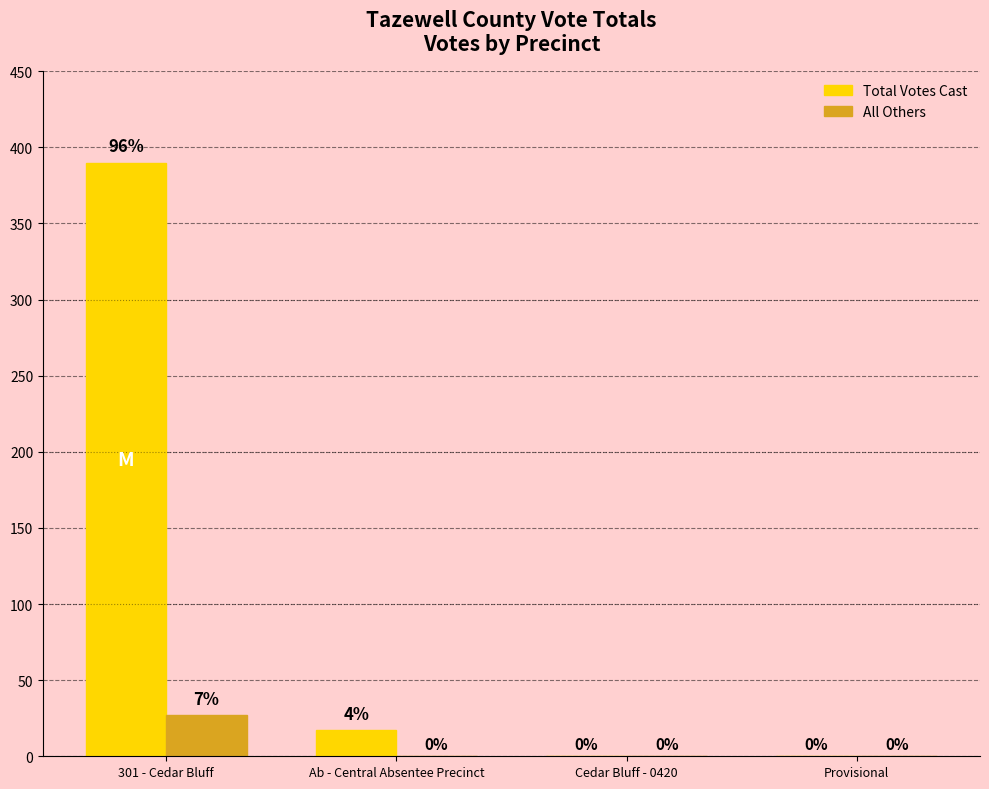

The Total Votes Cast series shows 0 at Cedar Bluff - 0420. True or false?

True